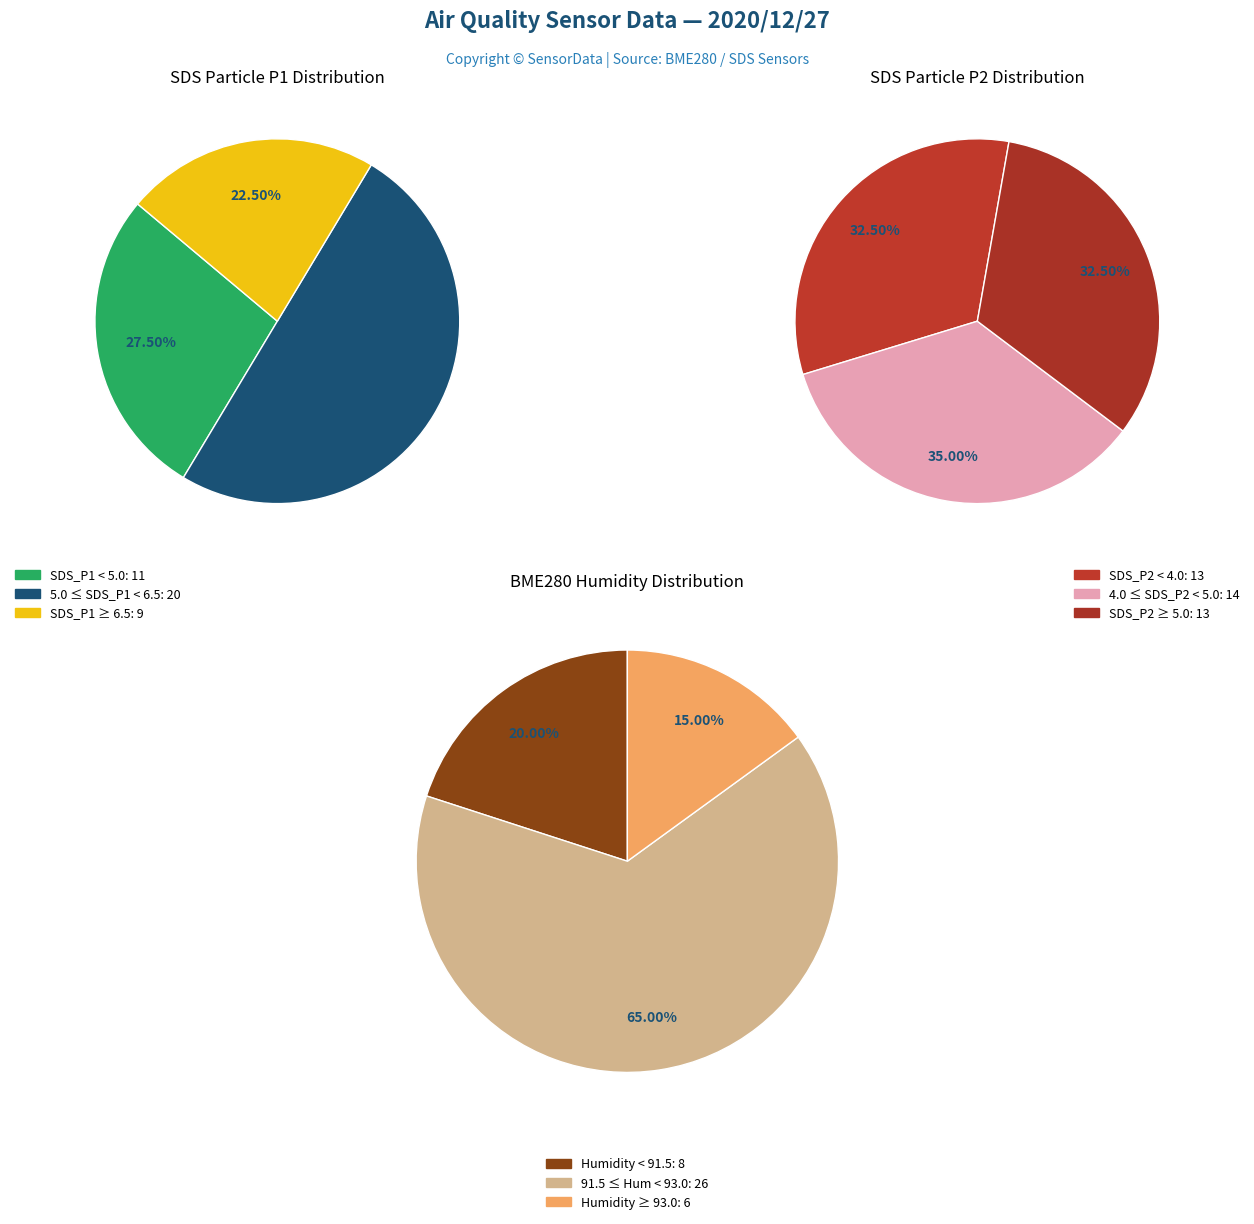

Is 9 the majority of the pie?

No